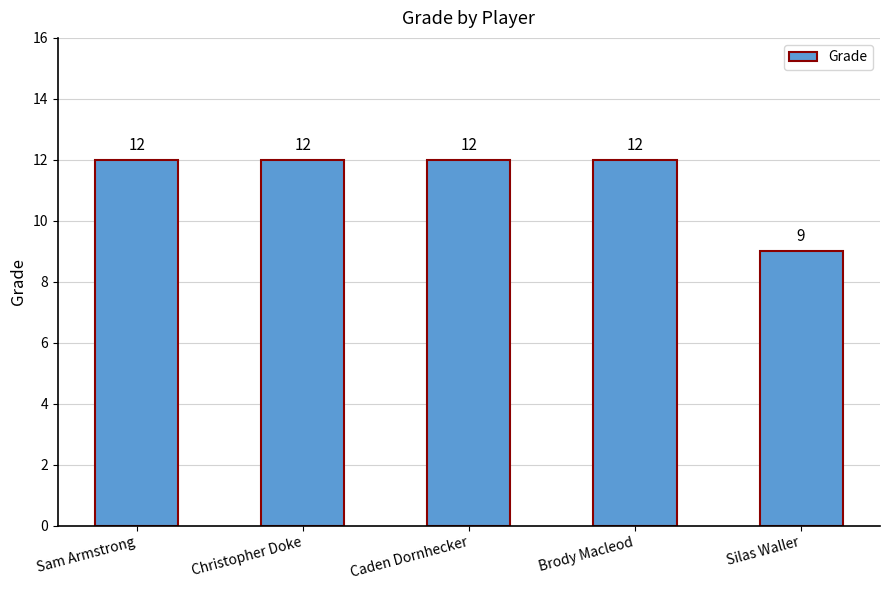

What is the sum of the values at Sam Armstrong and Brody Macleod?

24